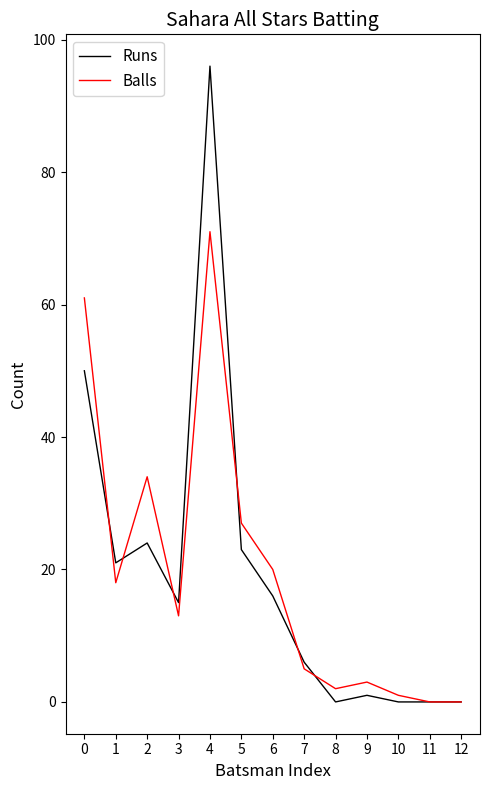

What are all the series names shown in the legend?

Runs, Balls